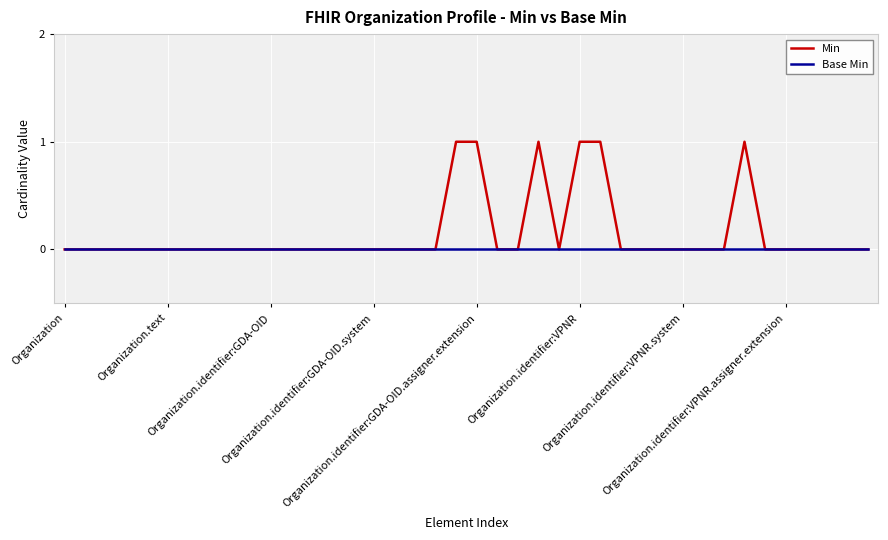

Is this an area chart (filled region under the line)?

No